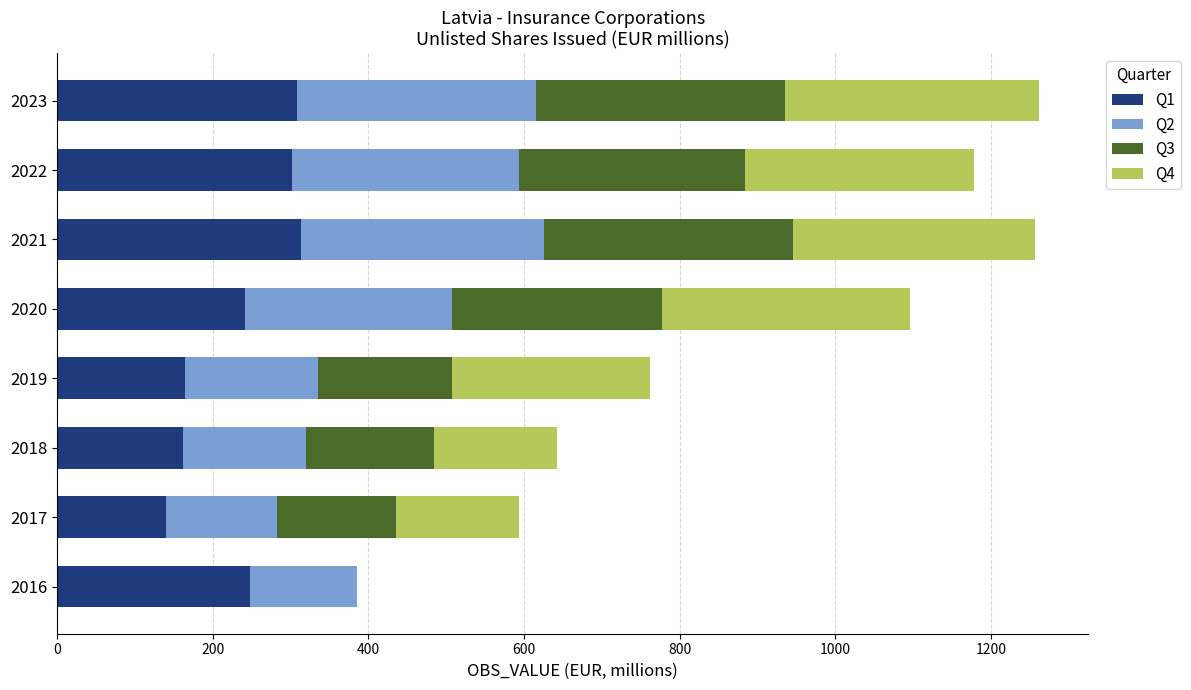

What is the total value across all series at 2018?

642